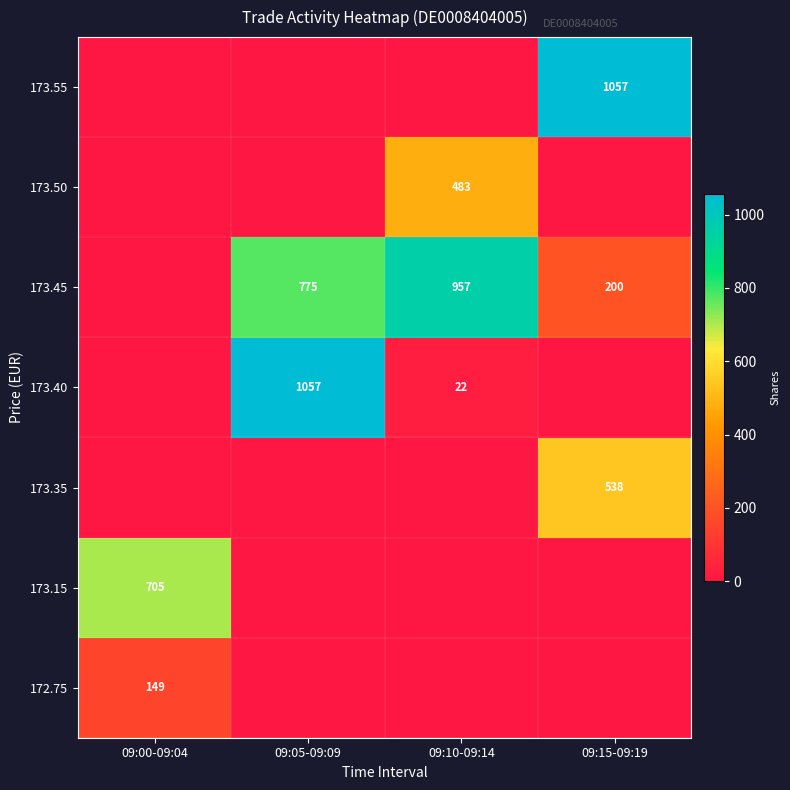

True or false: 173.40 has a value of 694 at 09:05-09:09.

False